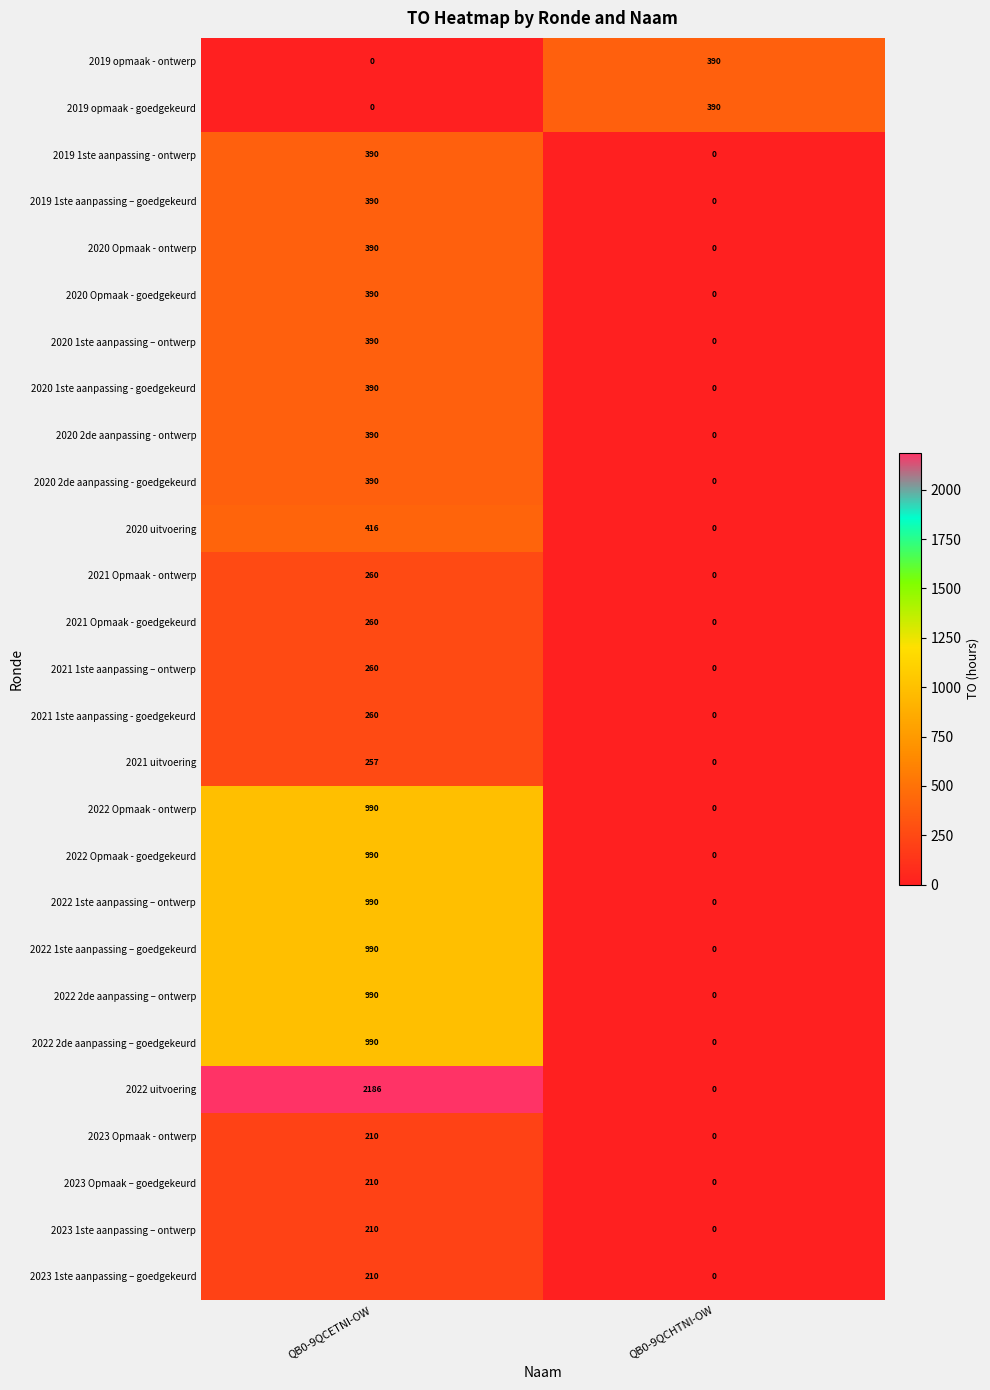

The value of 2022 Opmaak - ontwerp at QB0-9QCHTNI-OW is -372. True or false?

False